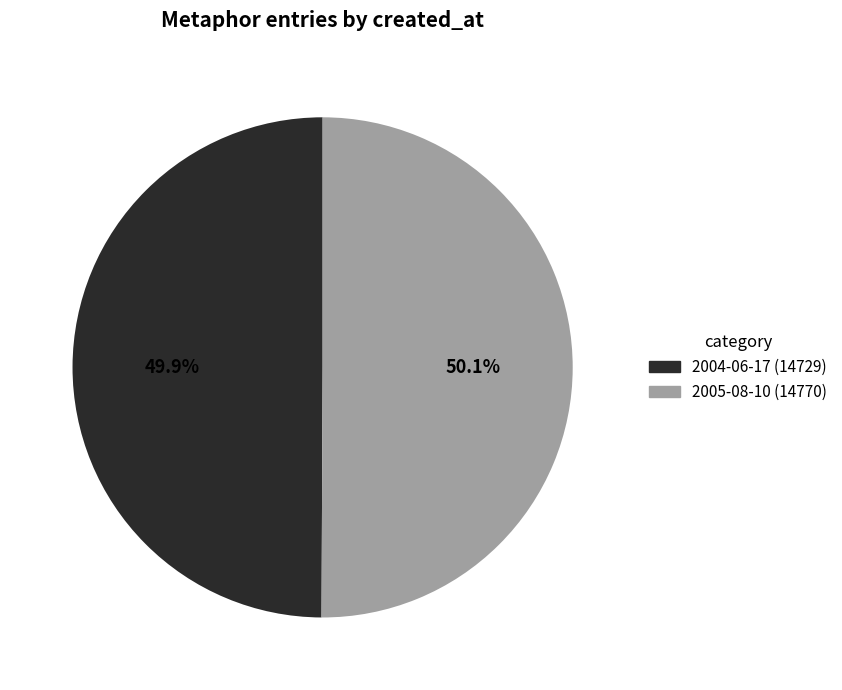

How much of the chart is everything except 2004-06-17?

50.1%